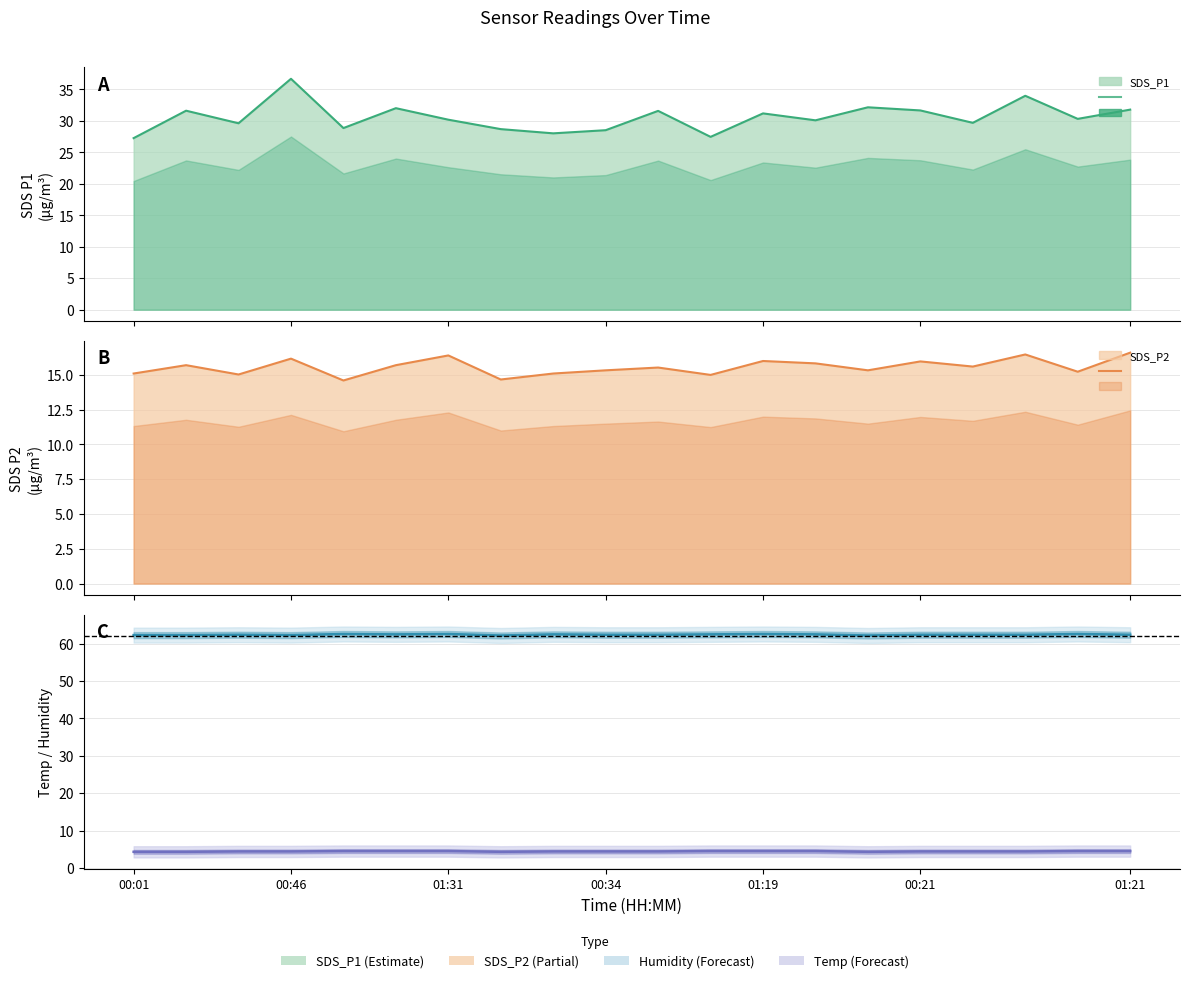

How many data points in SDS_P1 are less than 30?

8